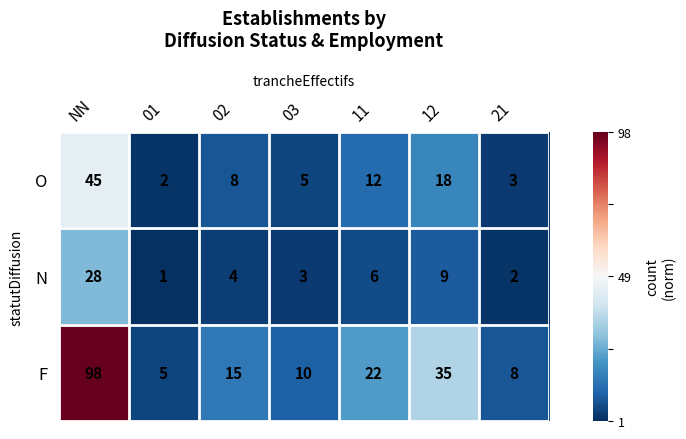

What is the smallest value displayed?

1